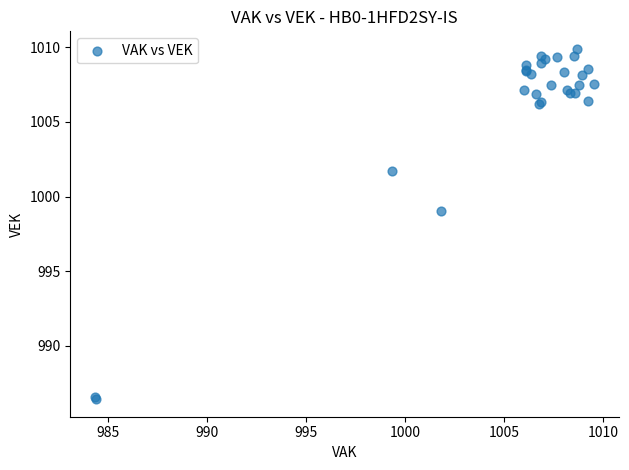

What Y value in the scatter plot is closest to 998?

999.1